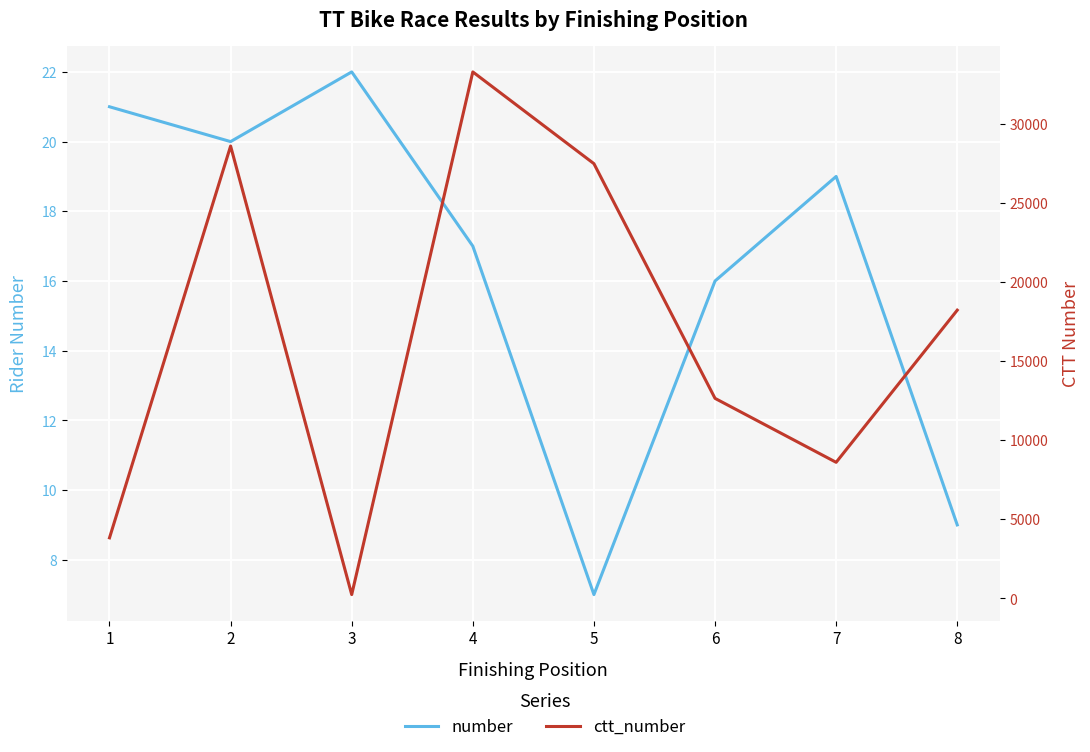

At which category does number reach its first local peak?

3